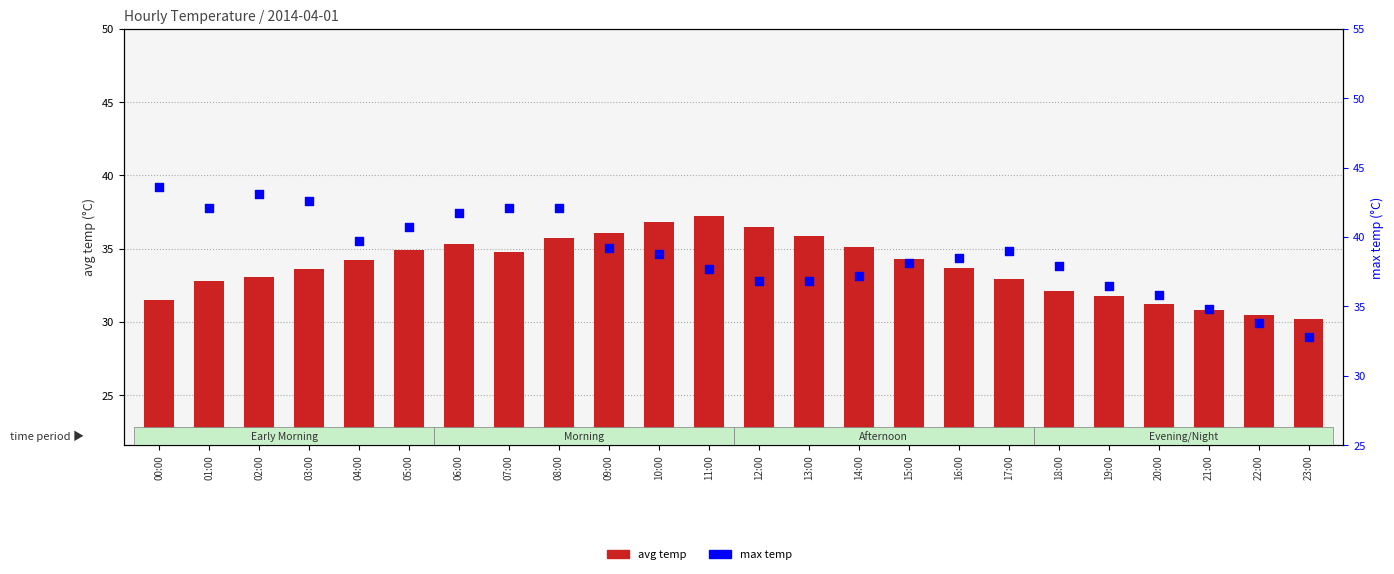

What is the total value across all series at 16:00?

72.2